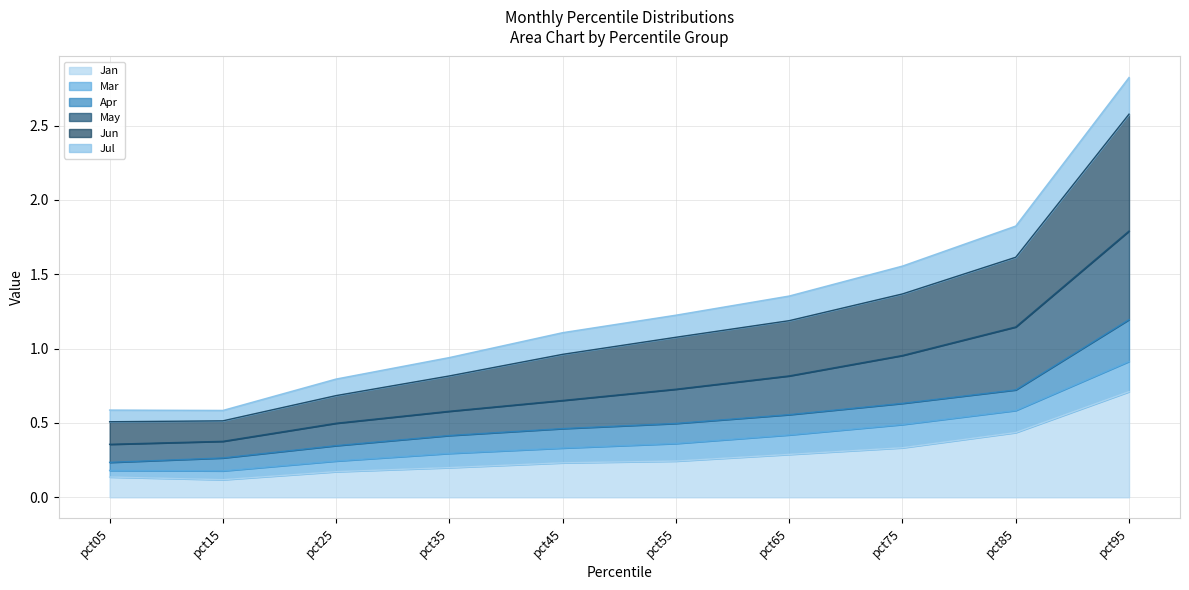

Which category has the highest value in the Jan series?

pct95